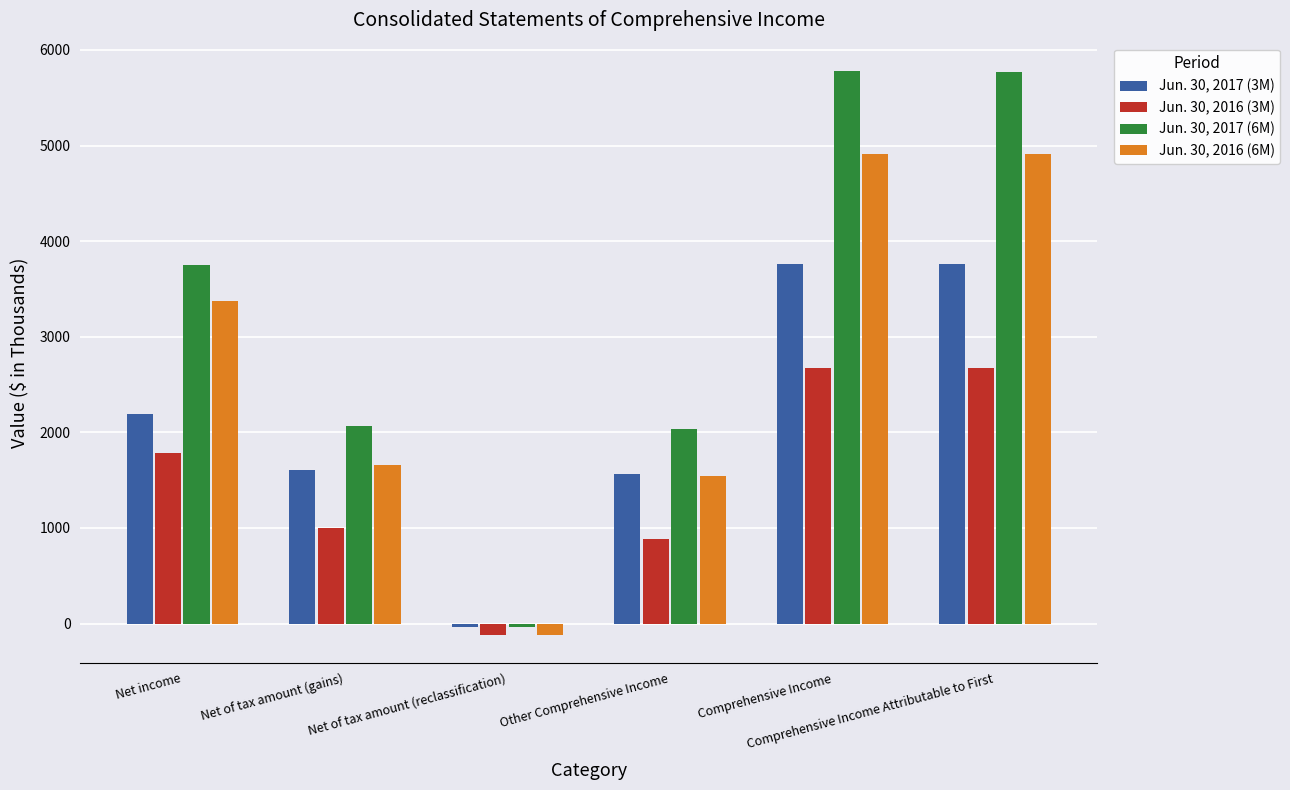

The value of Jun. 30, 2017 (3M) at Net income is 2194. True or false?

True